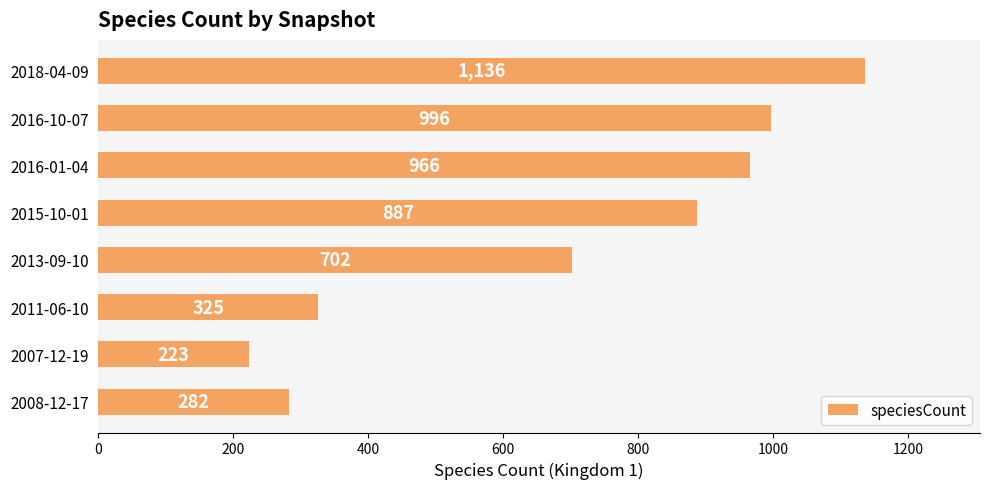

Rank the categories by value from highest to lowest.

2018-04-09, 2016-10-07, 2016-01-04, 2015-10-01, 2013-09-10, 2011-06-10, 2008-12-17, 2007-12-19